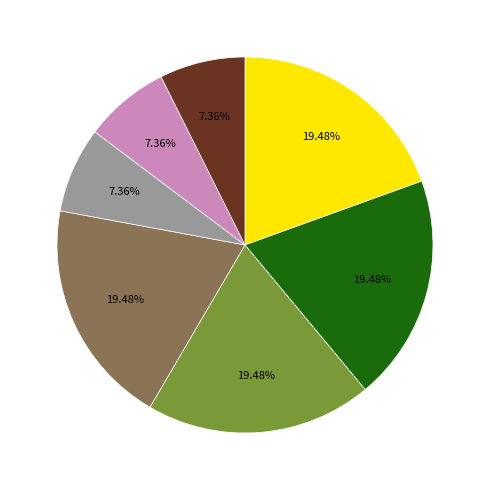

Does any single category account for the majority?

No